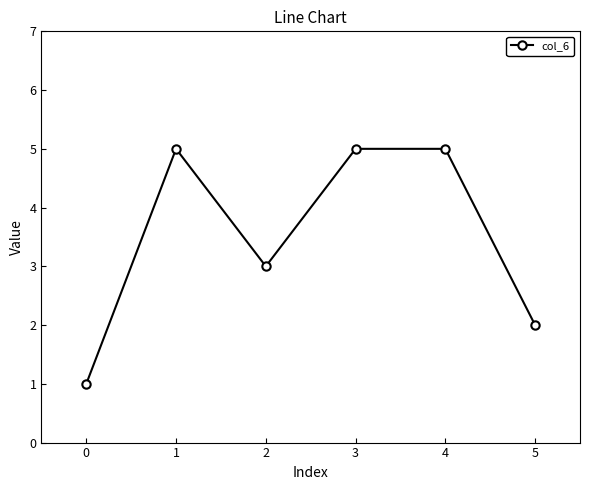

What is the value of the 2nd point from the left?

5